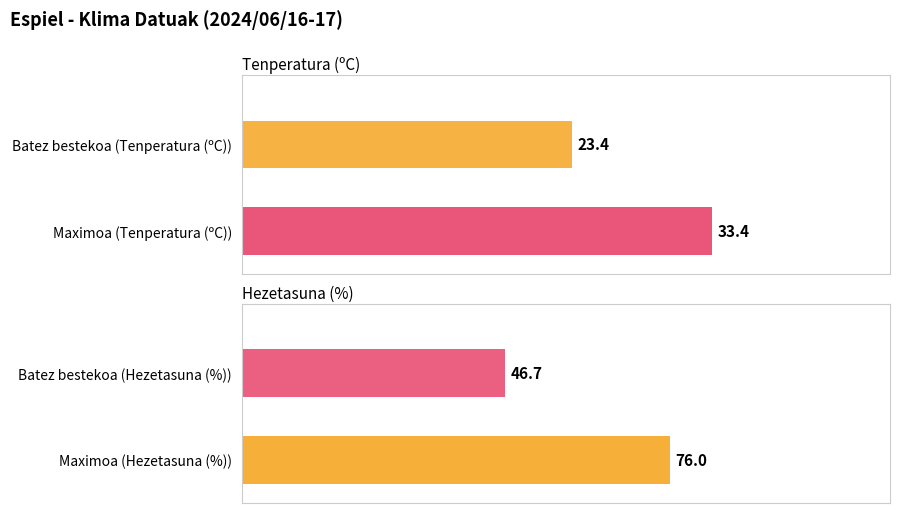

Rank the series by their average value, from lowest to highest.

Tenperatura (ºC), Hezetasuna (%)